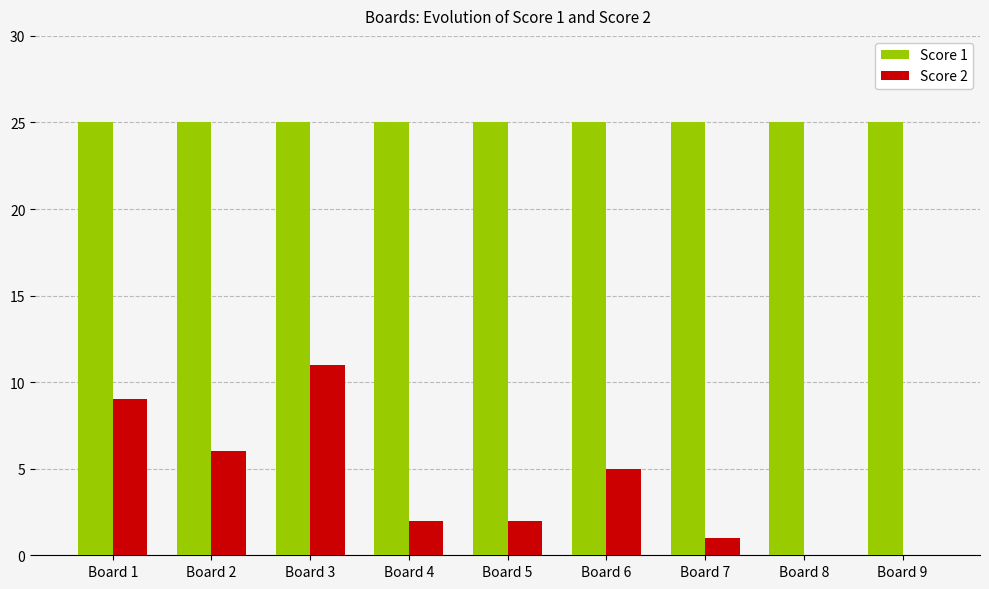

What are all the series names shown in the legend?

Score 1, Score 2